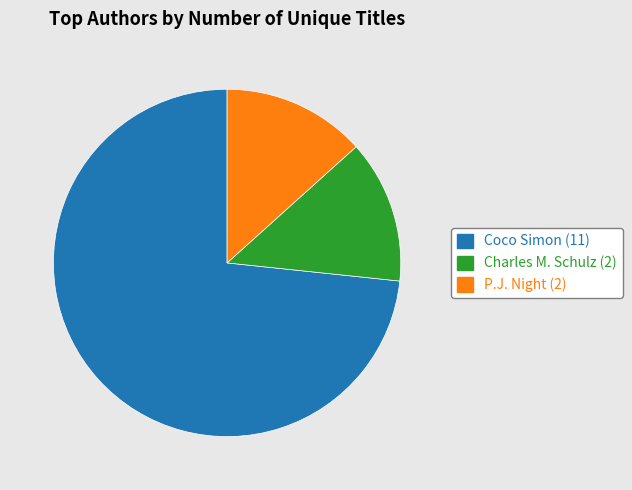

Count the number of slices in the pie.

3